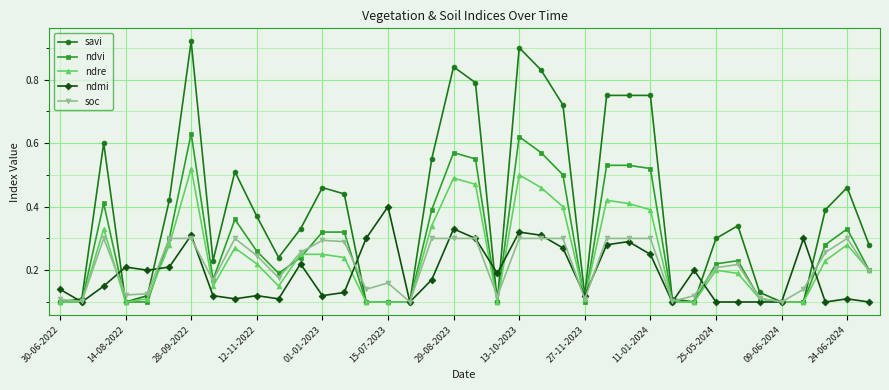

List the series in order of their peak value, highest first.

savi, ndvi, ndre, ndmi, soc